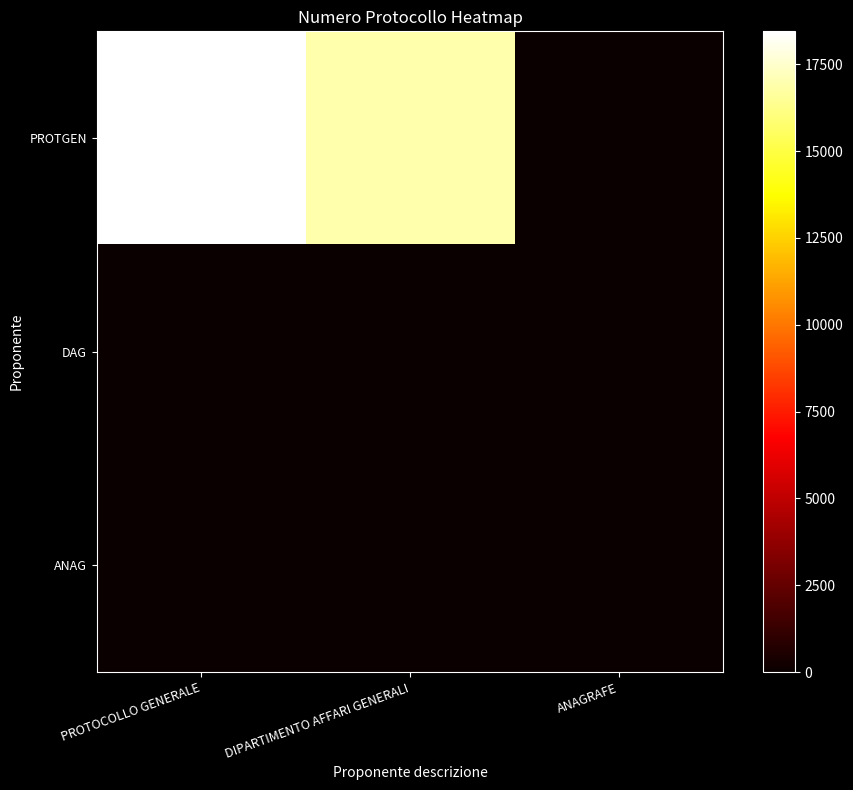

At which category is the sum across all series the highest?

PROTOCOLLO GENERALE